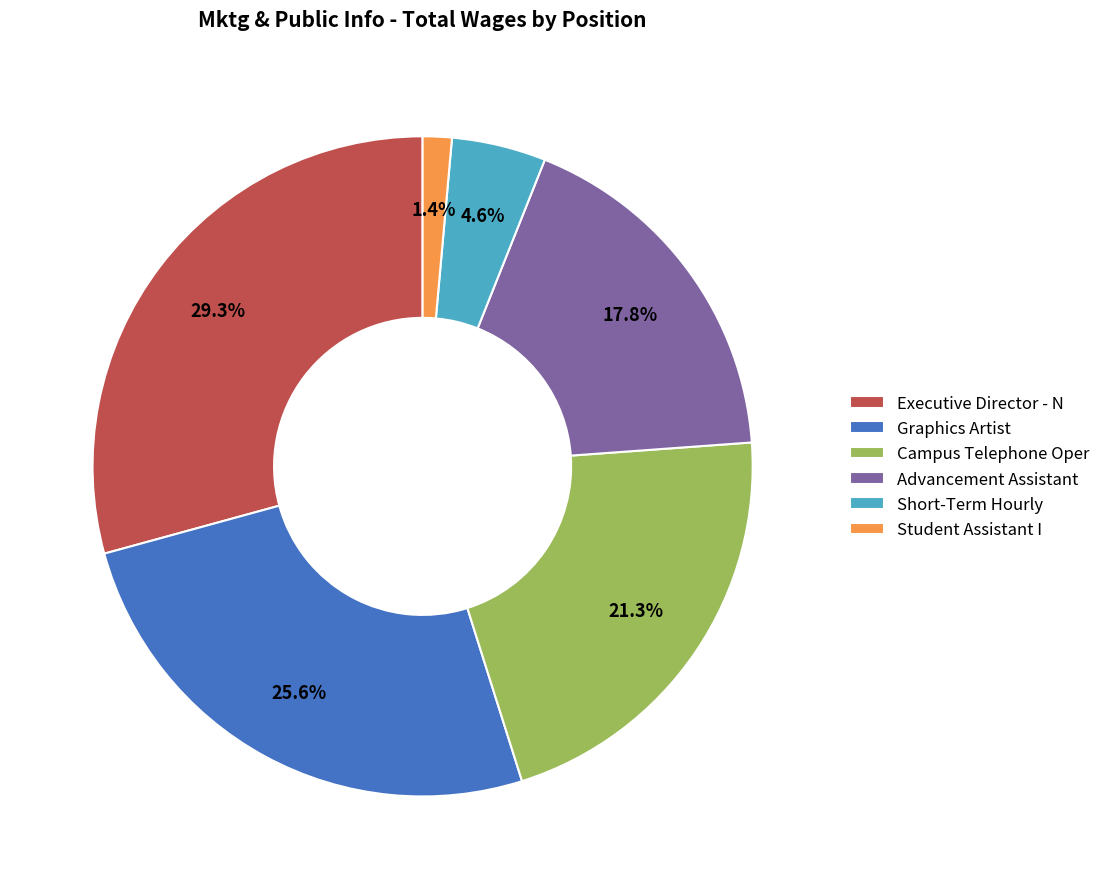

Does Advancement Assistant represent more than half of the total?

No